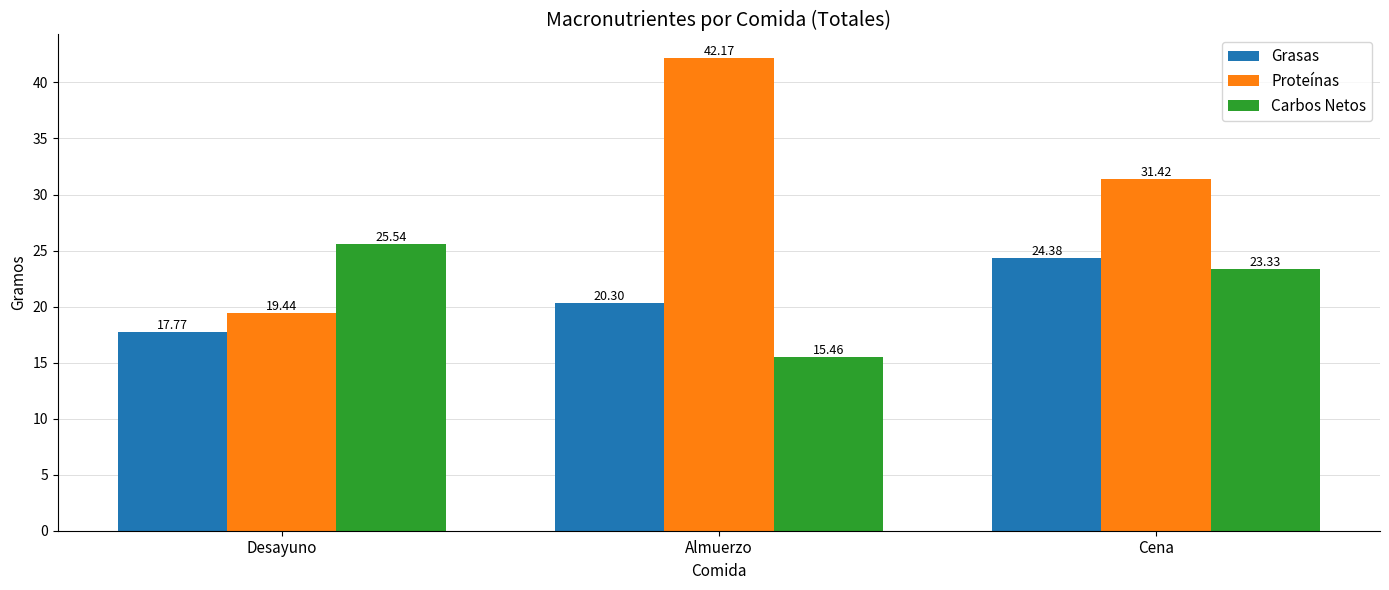

Rank the categories by Proteínas value from highest to lowest.

Almuerzo, Cena, Desayuno